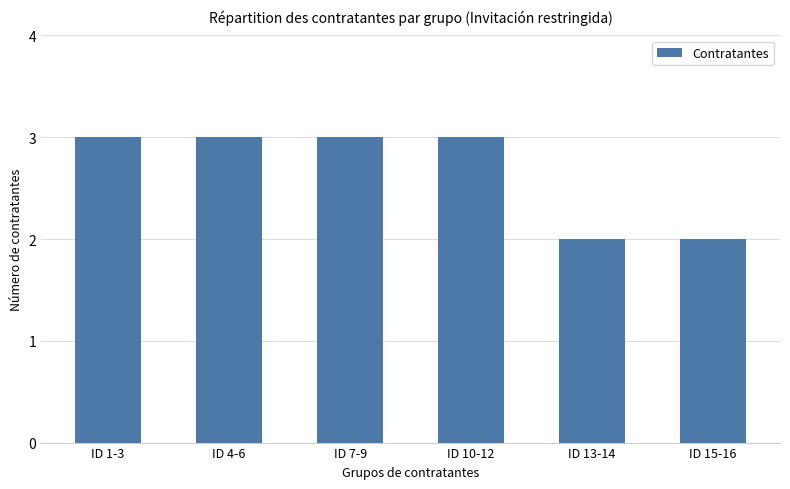

What is the label of the 1st bar from the left?

ID 1-3